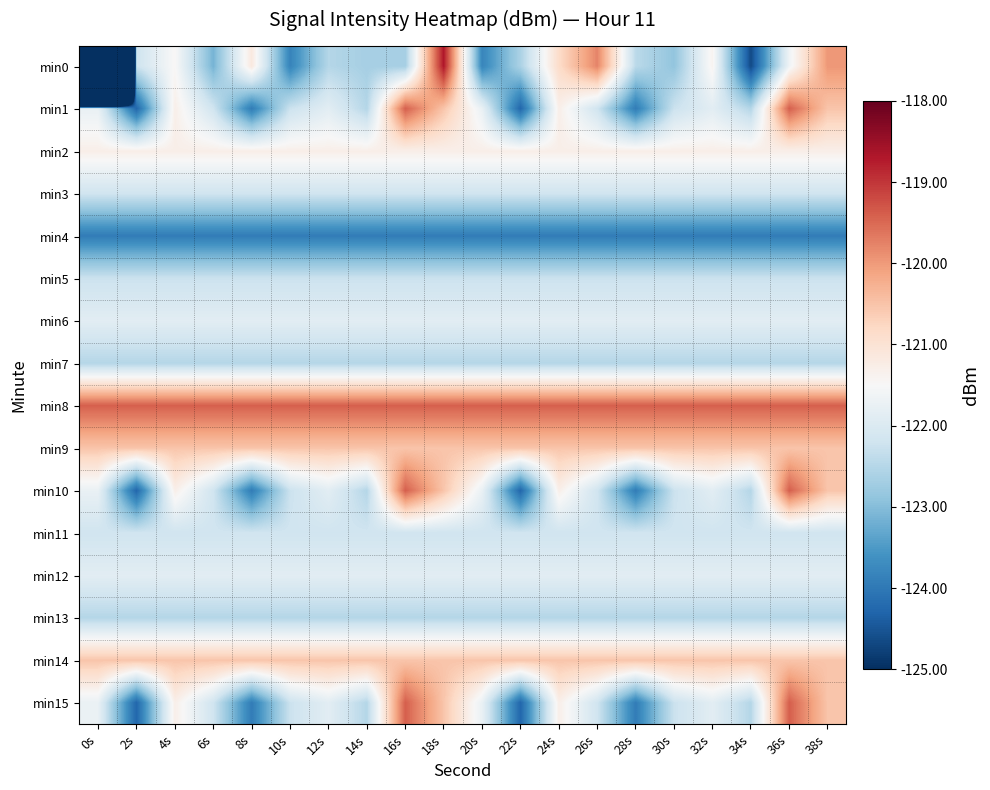

Which series has the widest spread of values?

min0